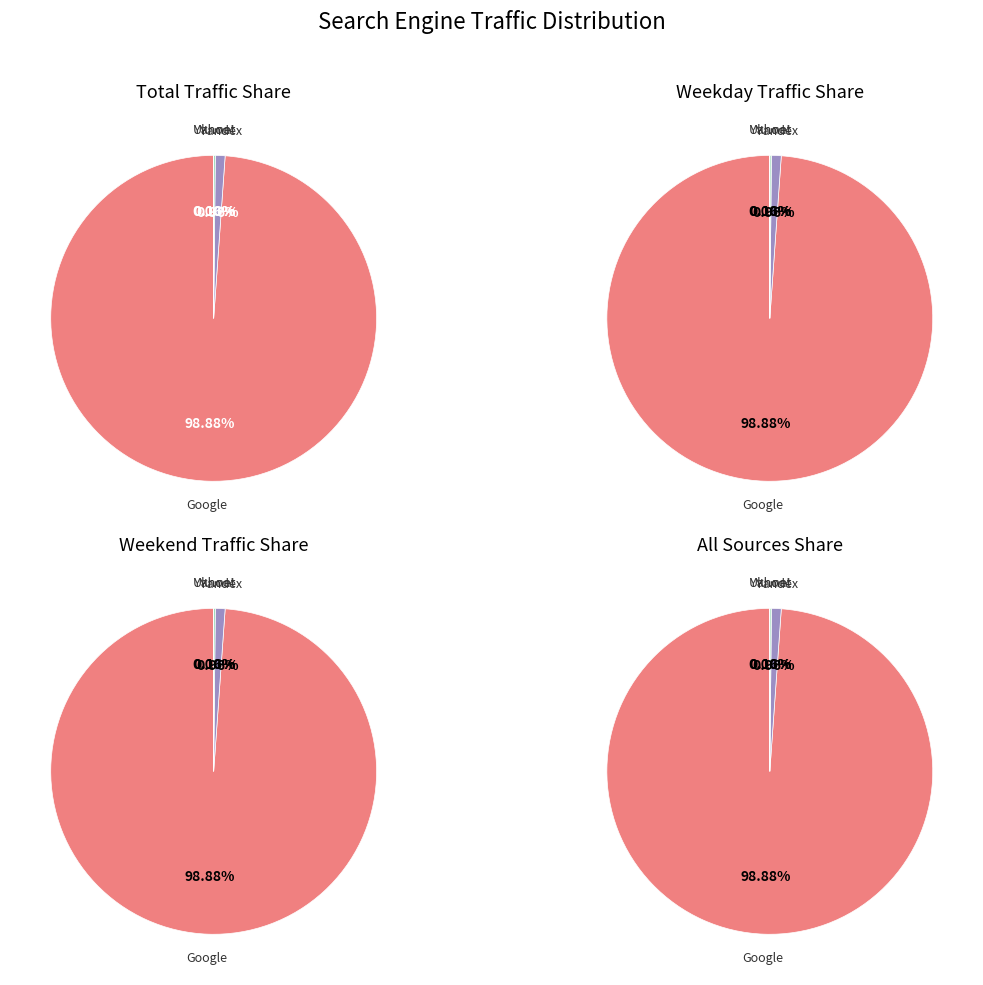

Which series has the widest spread of values?

Google